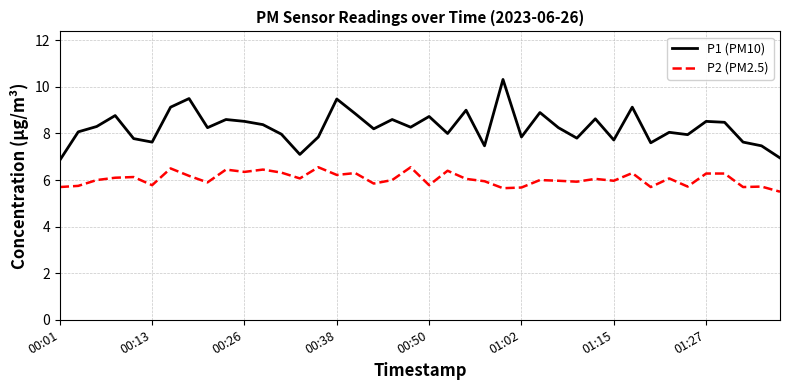

True or false: P2 (PM2.5) and P1 (PM10) intersect in this chart.

False